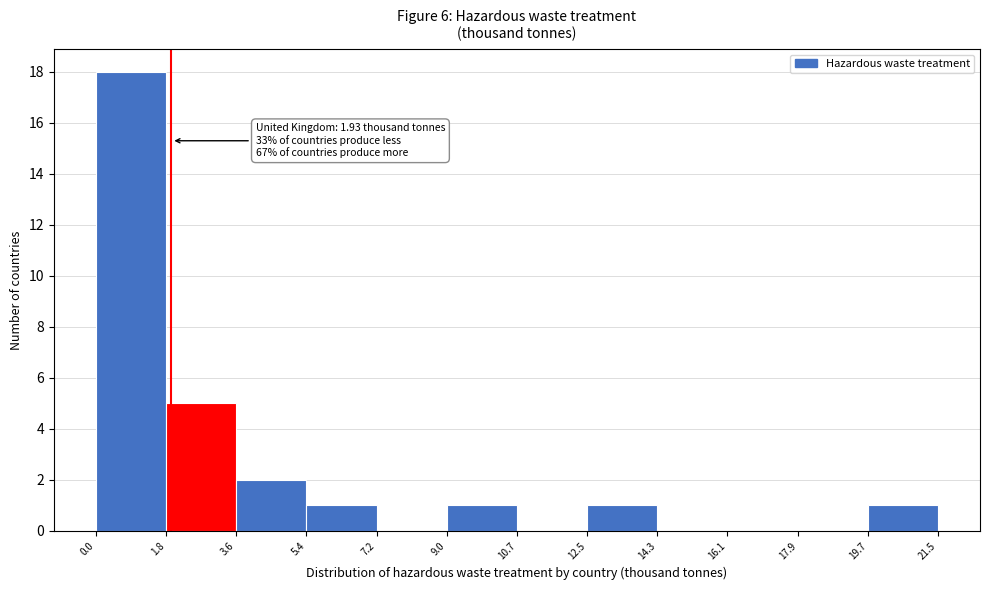

Which range on the x-axis has the tallest bar?

0.0 to 1.8